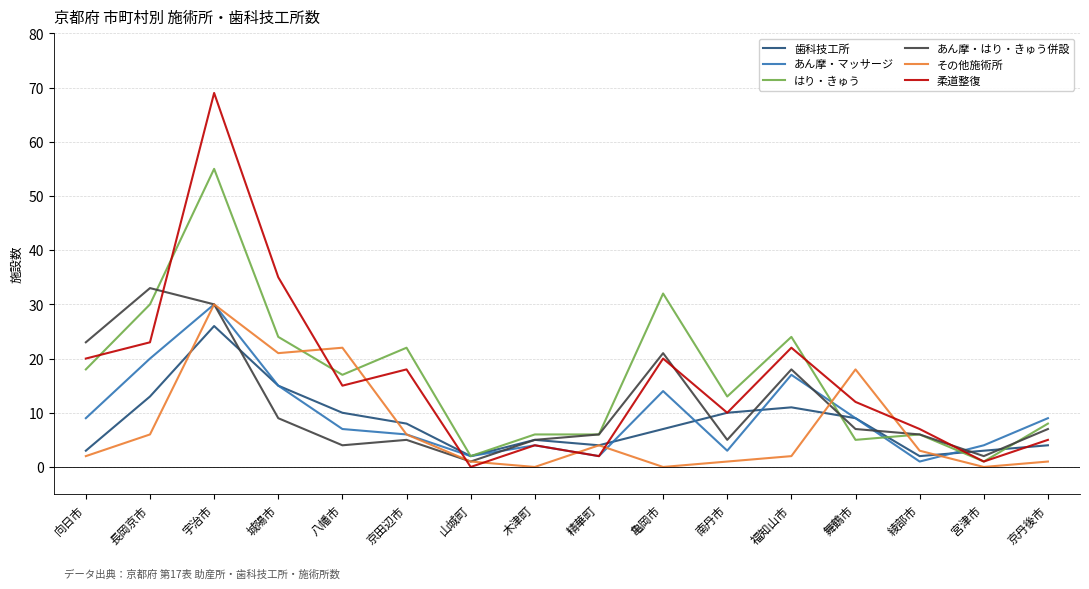

True or false: あん摩・はり・きゅう併設 has more than 0 points higher than both neighbors.

True